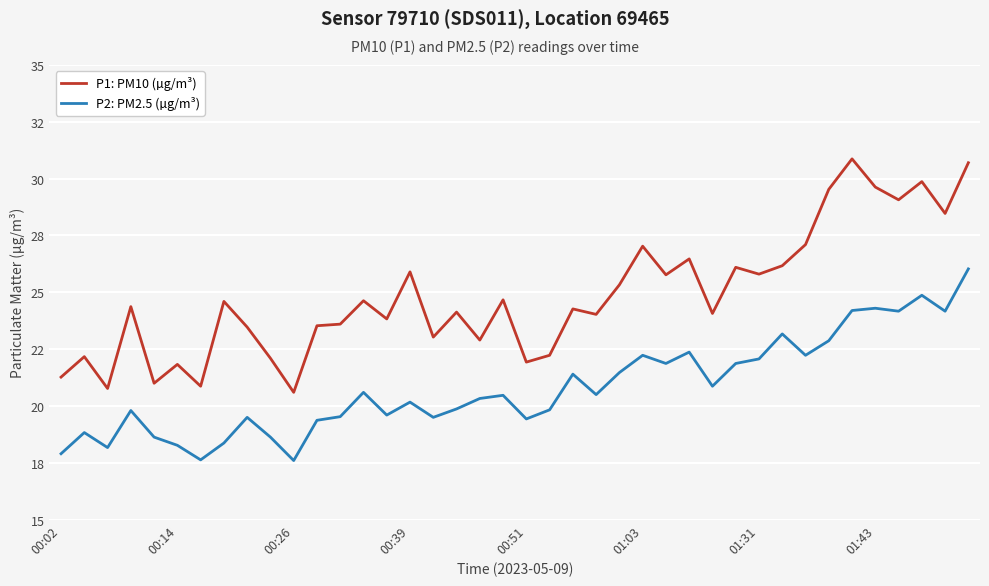

Reading left to right, what are all the values shown in this chart?

P1: PM10 (µg/m³): 21.3	22.2	20.8	24.4	21.0	21.8	20.9	24.6	23.5	22.1	20.6	23.5	23.6	24.6	23.8	25.9	23.0	24.1	22.9	24.7	21.9	22.2	24.3	24.0	25.3	27.0	25.8	26.5	24.1	26.1	25.8	26.2	27.1	29.5	30.9	29.6	29.1	29.9	28.5	30.7
P2: PM2.5 (µg/m³): 17.9	18.8	18.2	19.8	18.6	18.3	17.6	18.4	19.5	18.6	17.6	19.4	19.5	20.6	19.6	20.2	19.5	19.9	20.3	20.5	19.4	19.8	21.4	20.5	21.5	22.2	21.9	22.4	20.9	21.9	22.1	23.2	22.2	22.9	24.2	24.3	24.2	24.9	24.2	26.0